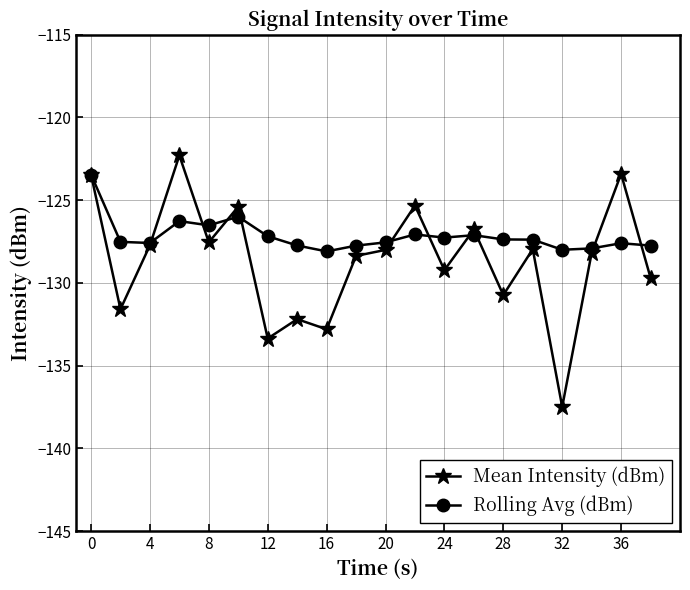

Which series has the largest total across all categories?

Rolling Avg (dBm)